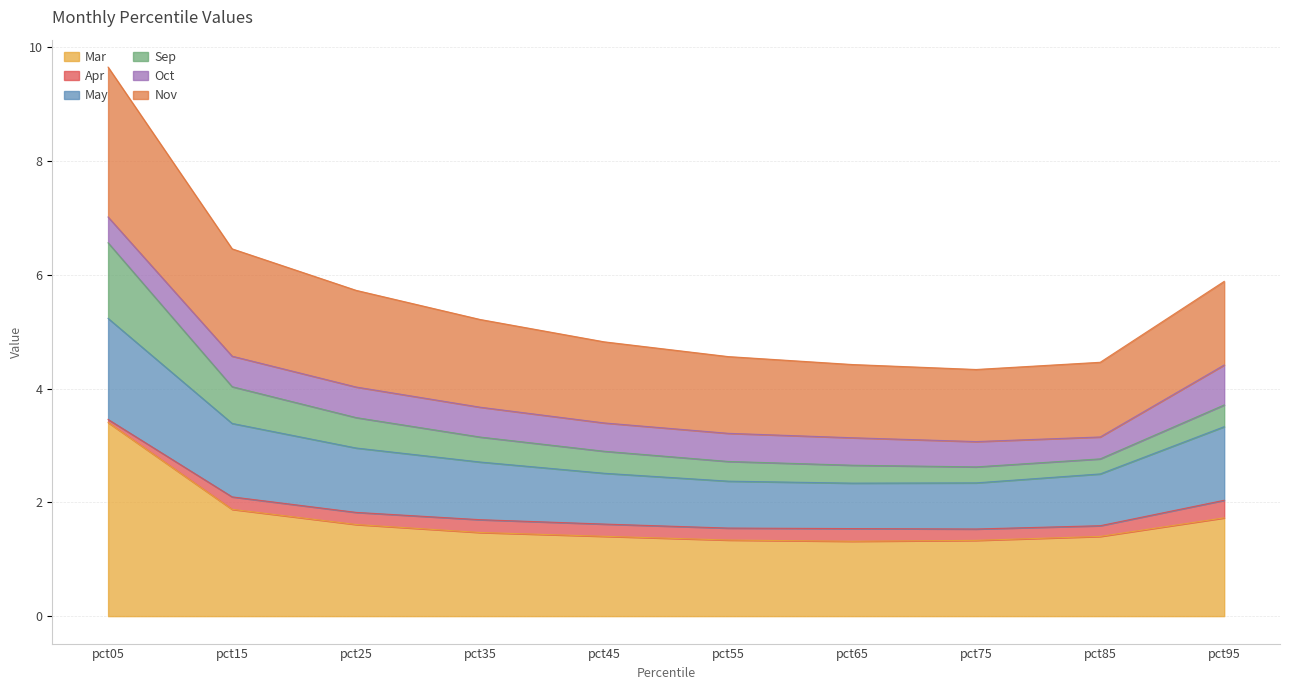

What is the total value across all series at pct95?

5.9